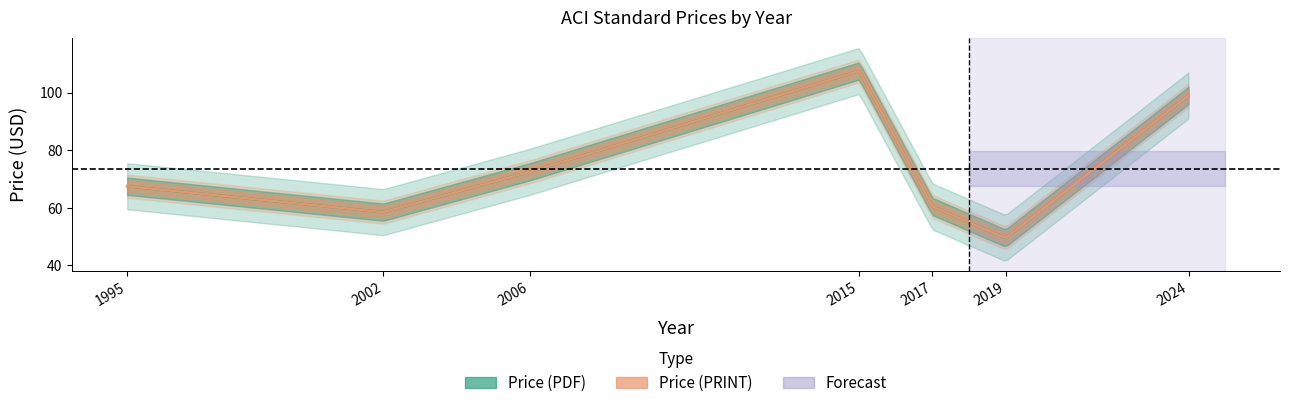

Which series has the largest total across all categories?

Price (PDF)